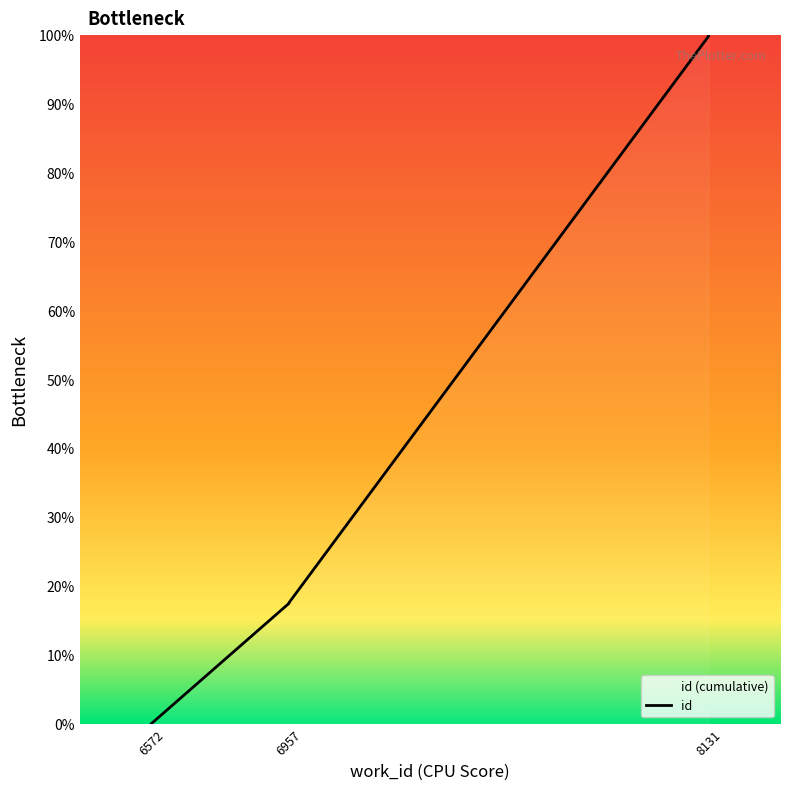

What is the ratio of the value at 6957 to the value at 8131?

0.2